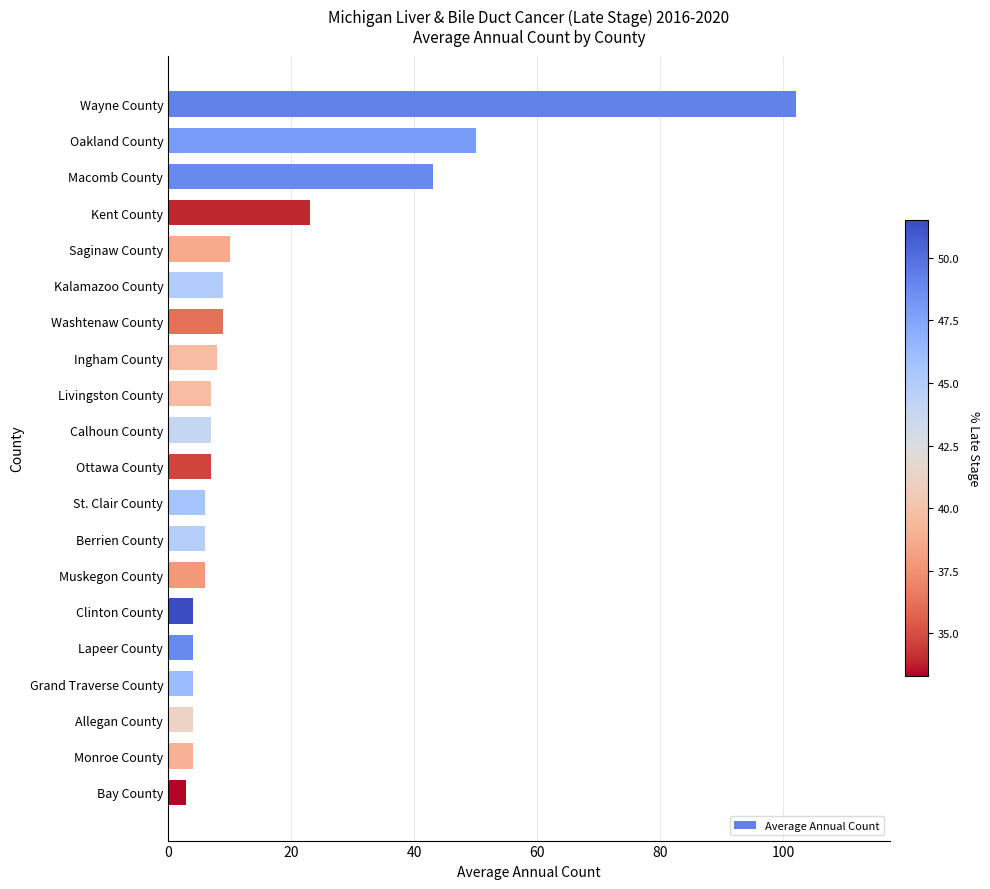

At which category does the chart reach its minimum across all series?

Bay County